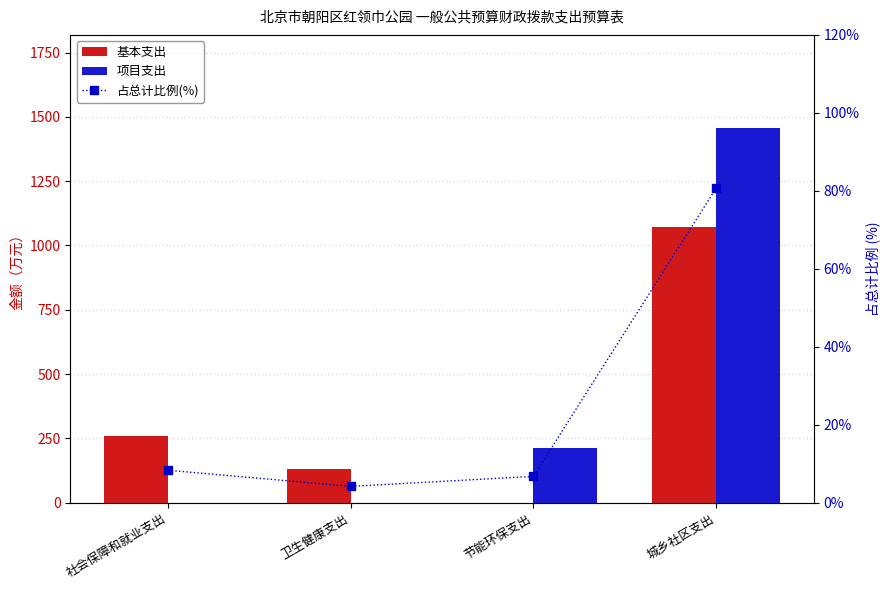

How many data points in 占总计比例(%) are above 8?

2